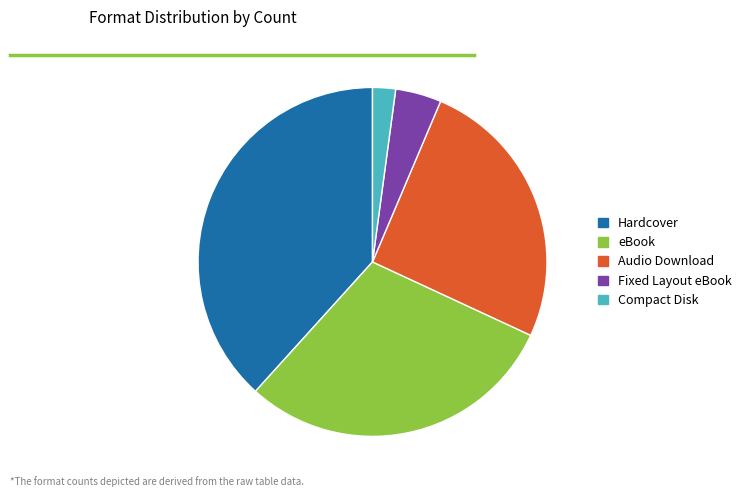

The Audio Download slice represents 26% of the pie. True or false?

True